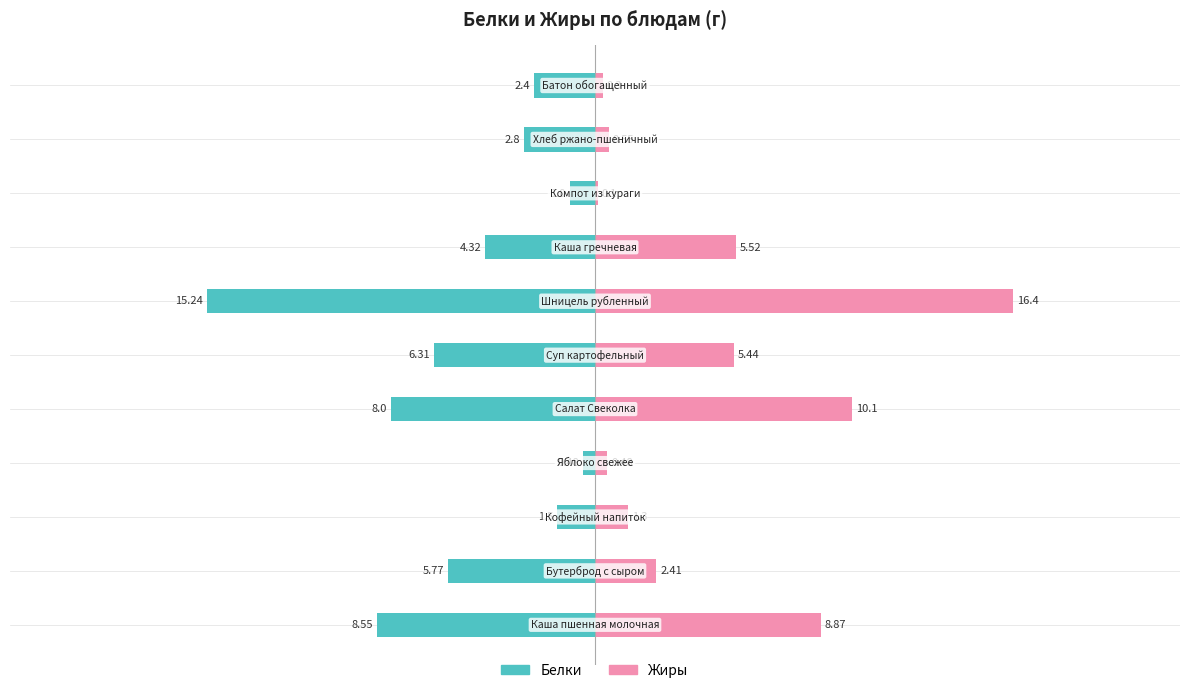

What is the difference between the second highest and second lowest values in the Жиры series?

9.8